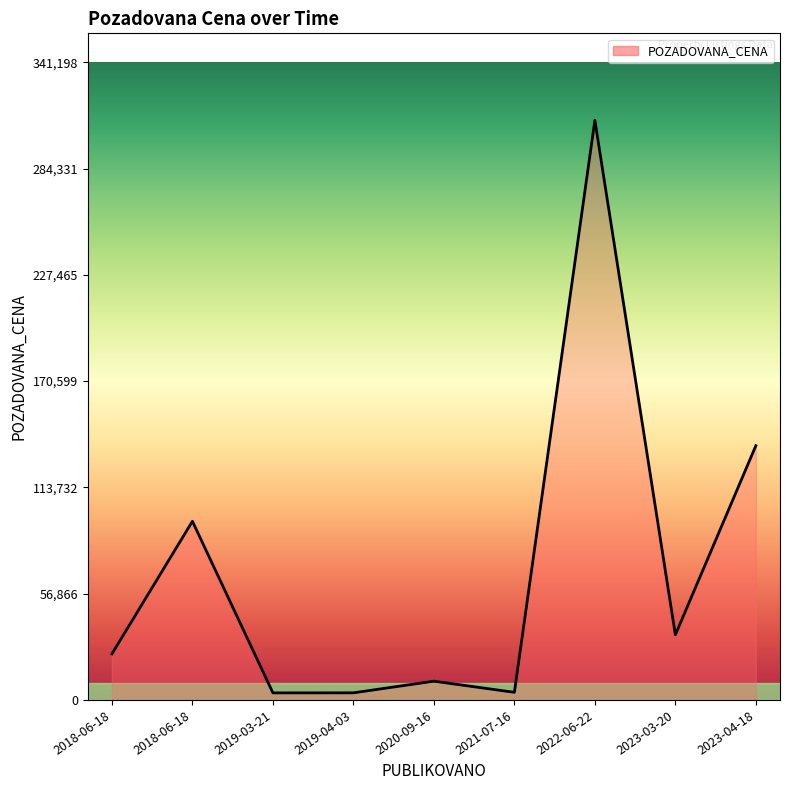

Does the chart have visible grid lines?

No